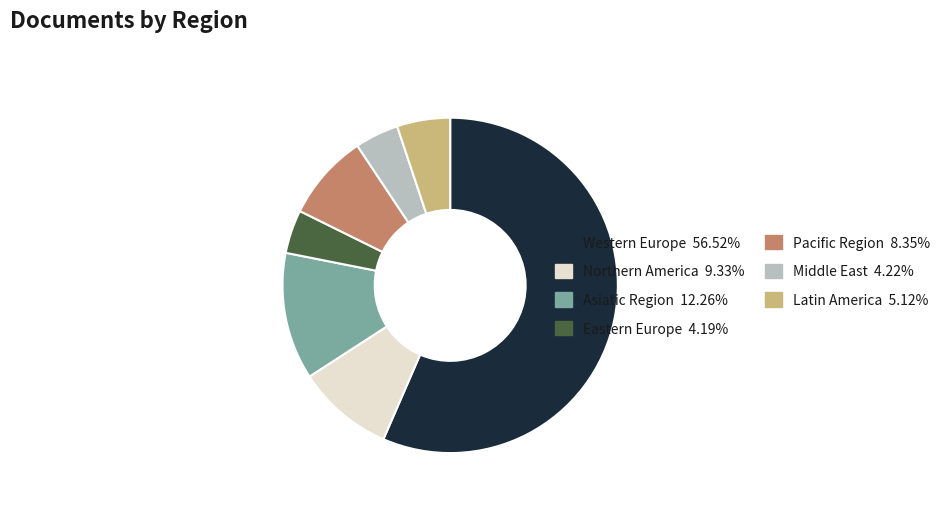

Which slice is the largest?

Western Europe